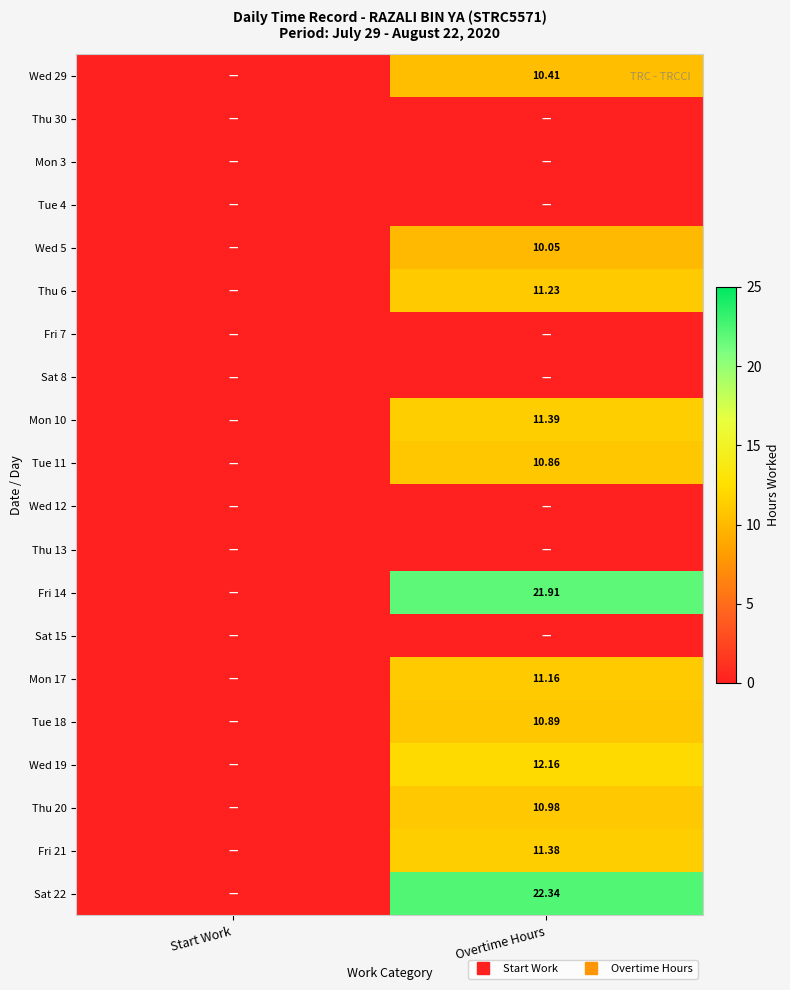

Count the number of data series in this chart.

20